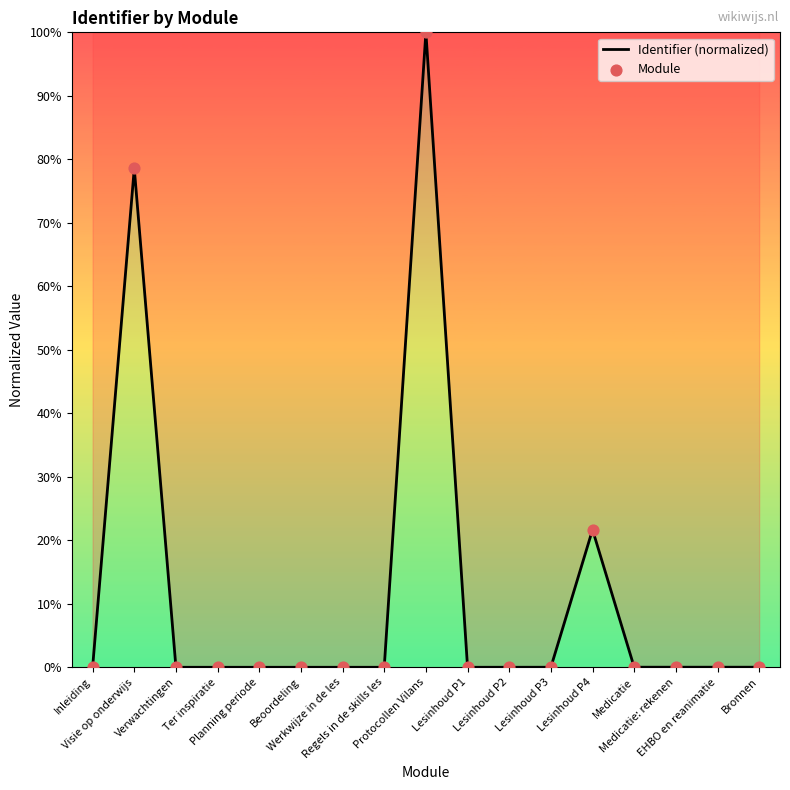

What is the maximum value shown in the chart?

100.0